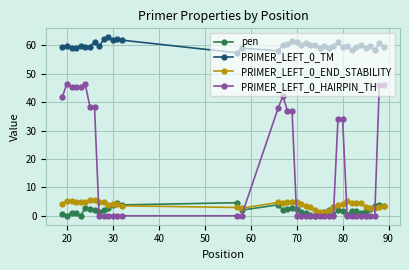

What is the value of the PRIMER_LEFT_0_HAIRPIN_TH point at the 8th from the left?

38.4